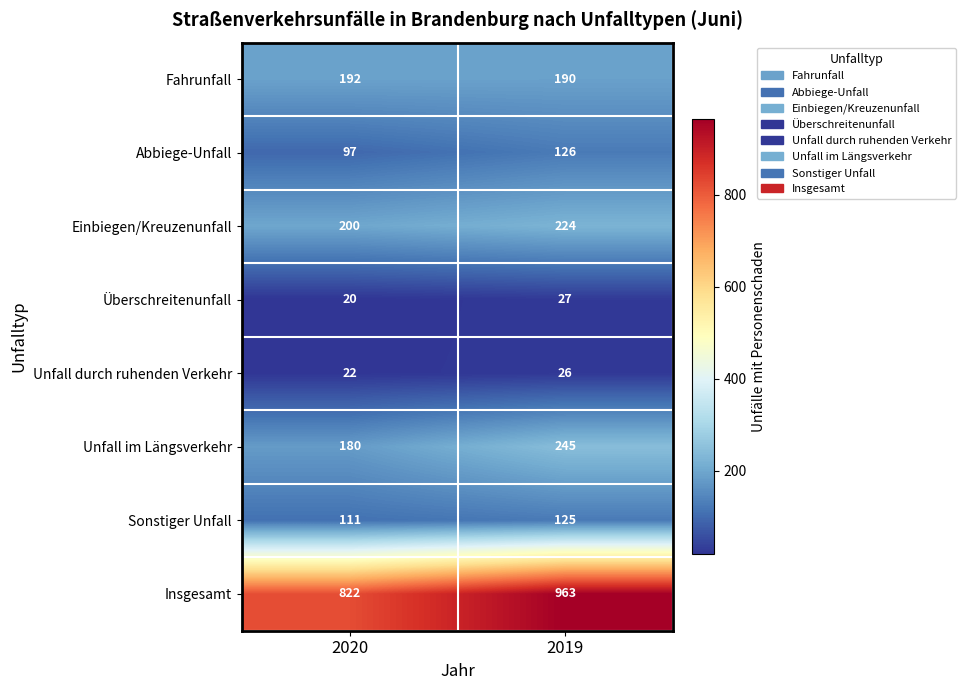

What is the average value of the Sonstiger Unfall series?

118